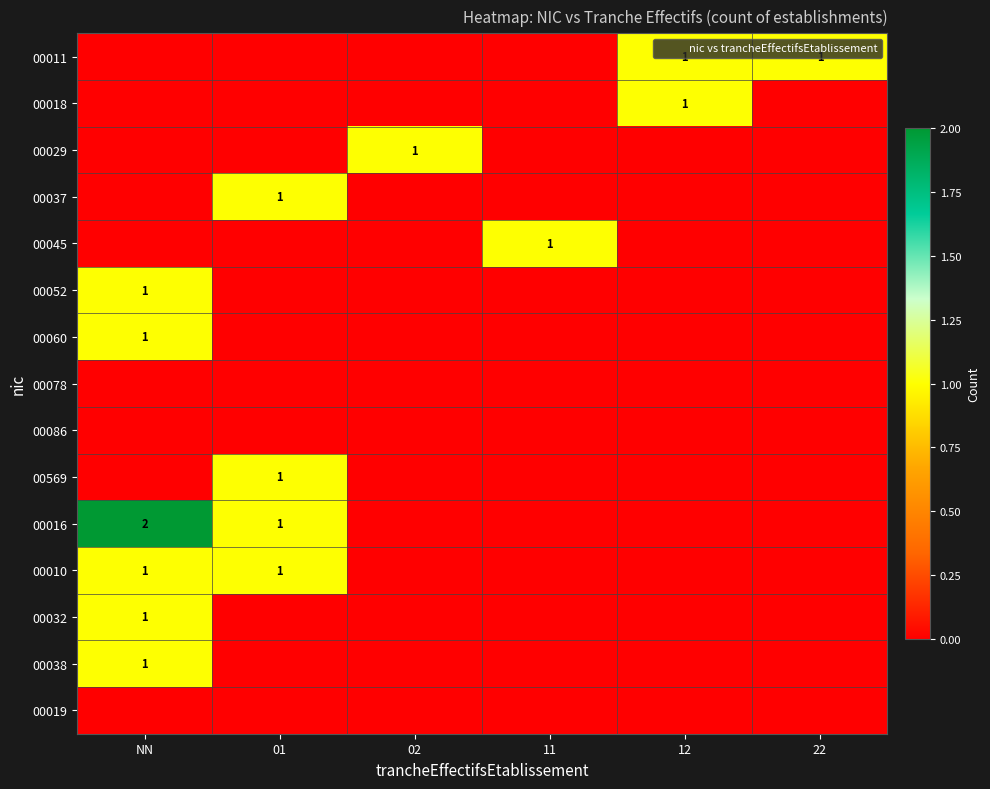

List the labels in order of 00038 value, smallest first.

01, 02, 11, 12, 22, NN